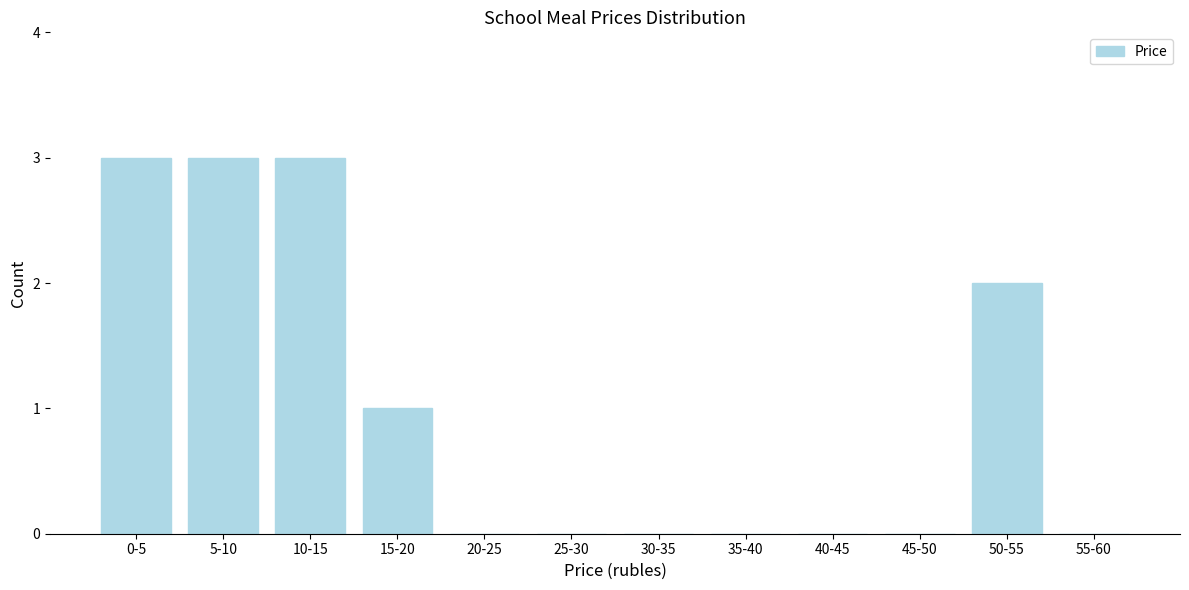

Reading left to right, what are all the values shown in this chart?

0-5=3	5-10=3	10-15=3	15-20=1	20-25=0	25-30=0	30-35=0	35-40=0	40-45=0	45-50=0	50-55=2	55-60=0